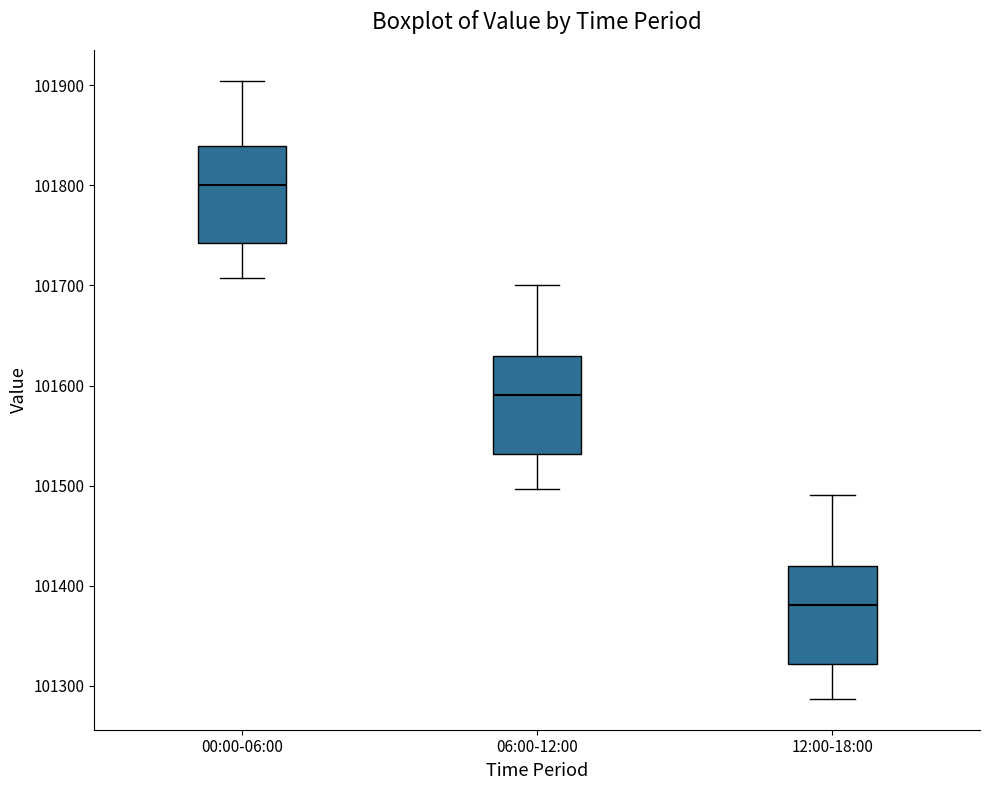

Which box's median line is the lowest?

12:00-18:00